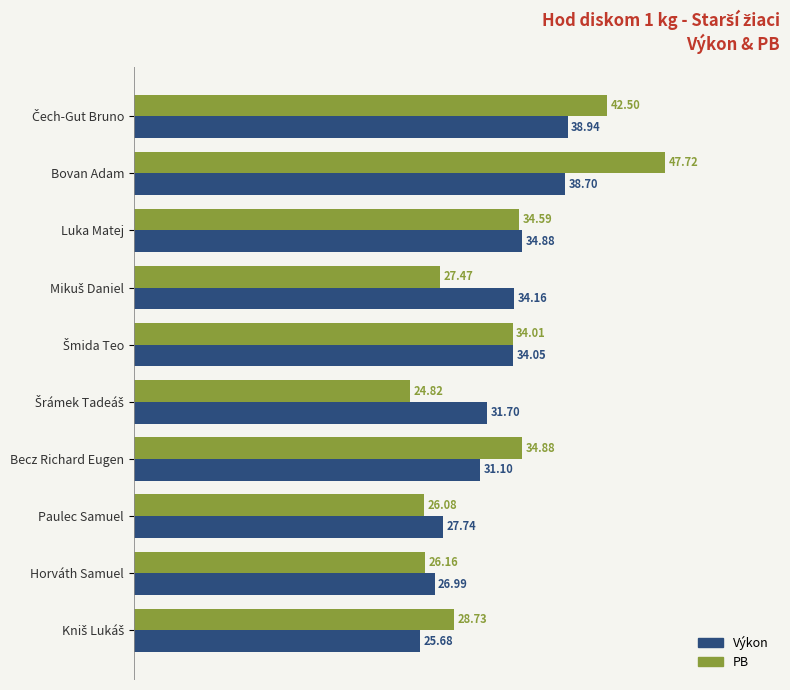

Rank the series at Bovan Adam from lowest to highest value.

Výkon, PB